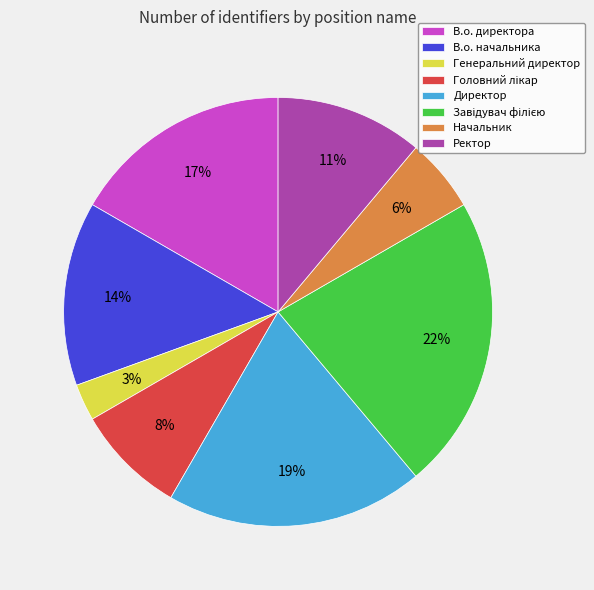

Approximately how many times larger is the value at Начальник compared to В.о. начальника?

0.4